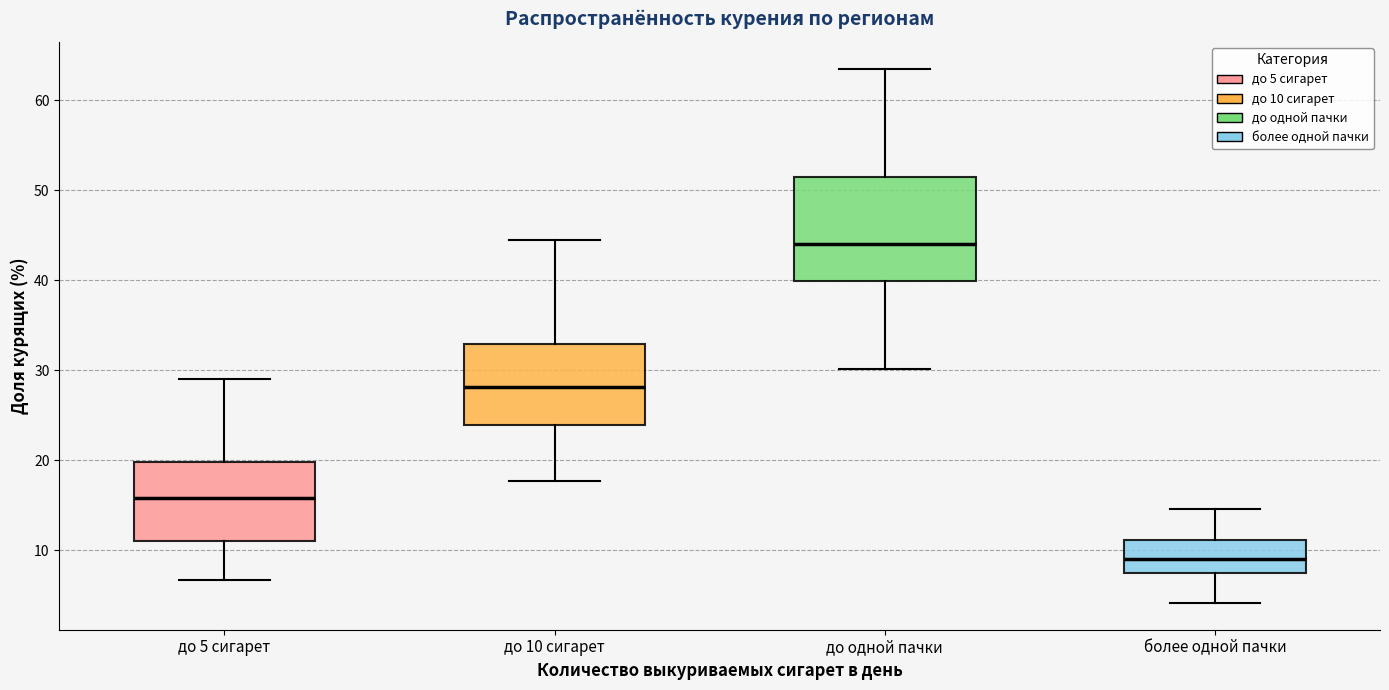

Reading left to right, read every box against the y-axis: the position of its median line, the range the box covers, and the ends of its whiskers. The values are not printed on the chart, so give them approximately, as read against the axis.

до 5 сигарет: median 16, box 11 to 20, whiskers 7 to 29
до 10 сигарет: median 28, box 24 to 33, whiskers 18 to 45
до одной пачки: median 44, box 40 to 51, whiskers 30 to 63
более одной пачки: median 9, box 7 to 11, whiskers 4 to 15